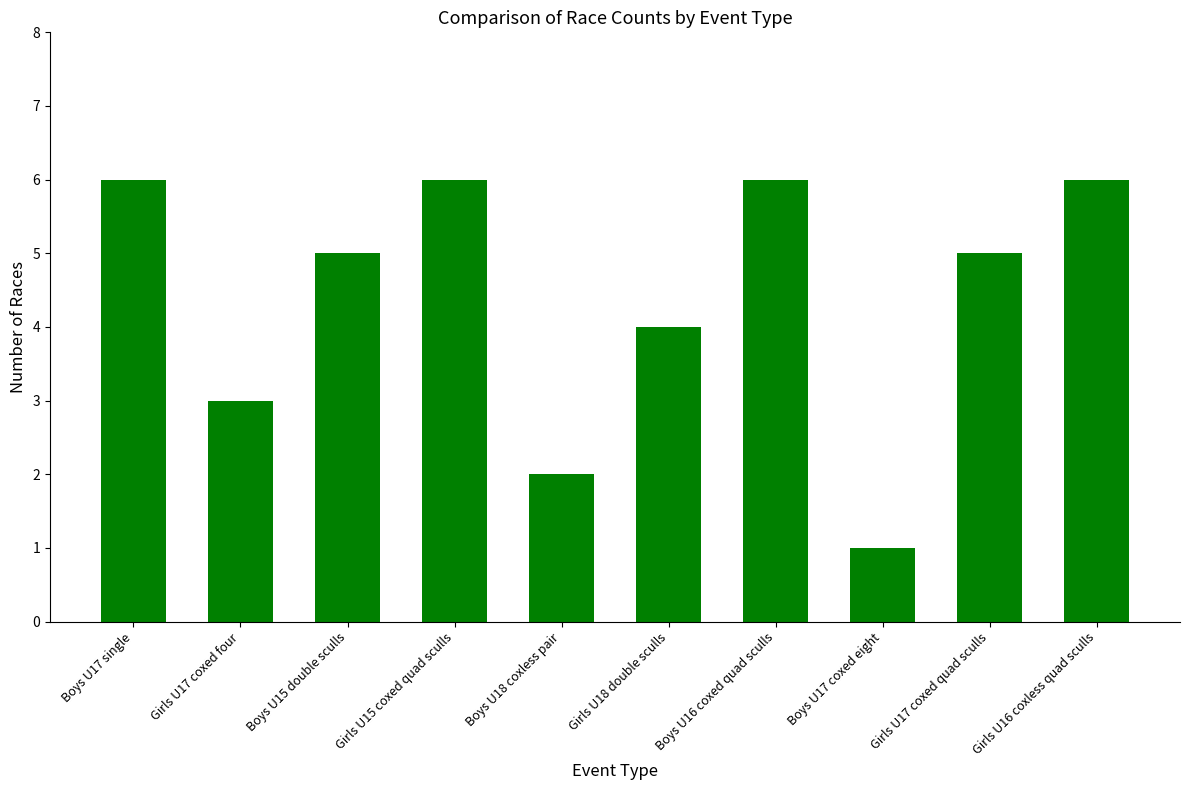

What is the difference between the values at Boys U18 coxless pair and Girls U17 coxed quad sculls?

3